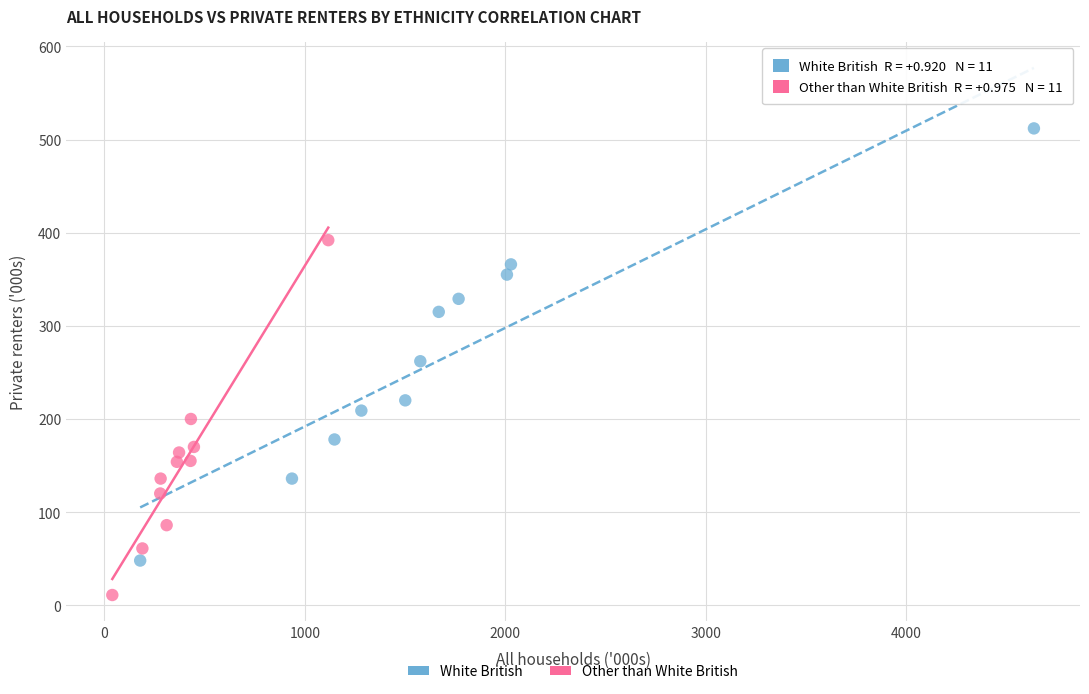

Which series contains the lowest Y value?

Other than White British